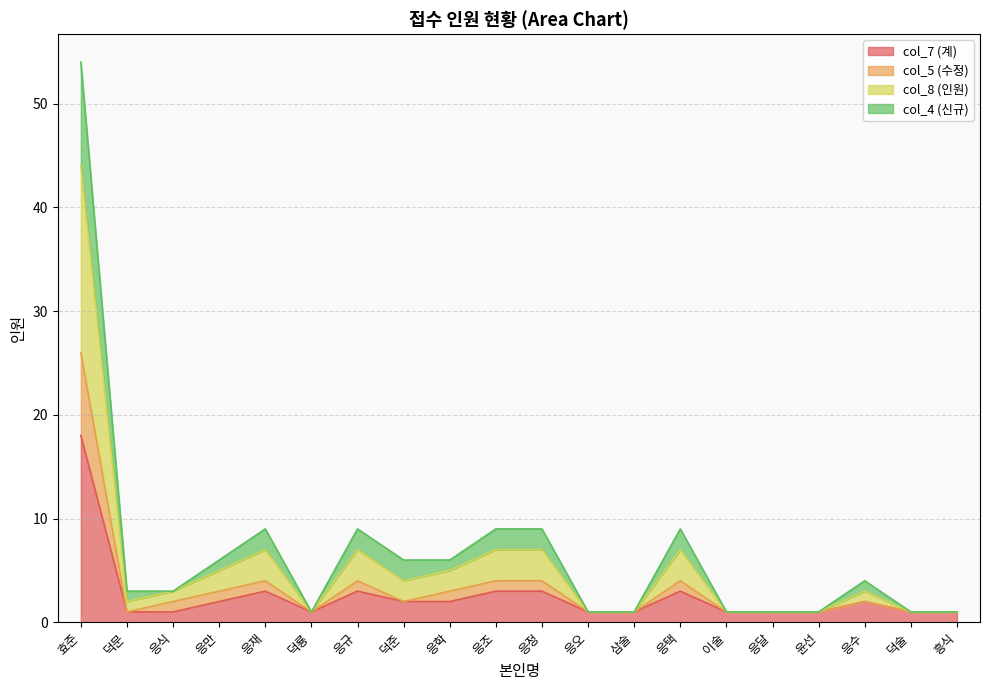

Is the value of col_8 (인원) at 덕술 greater than the value of col_7 (계) at 응규?

No